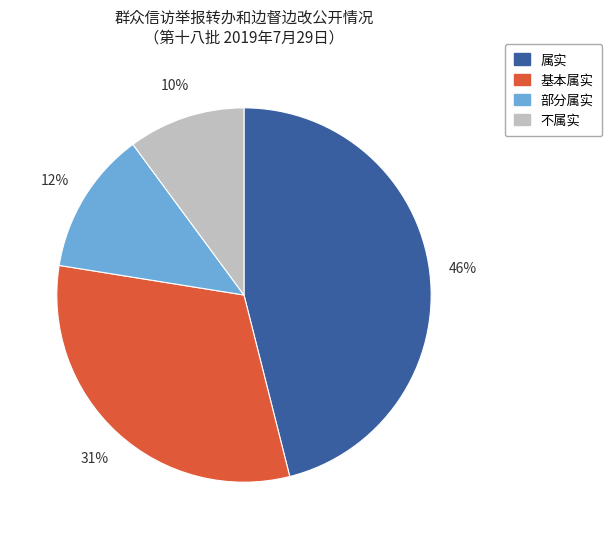

How many slices are in this pie chart?

4